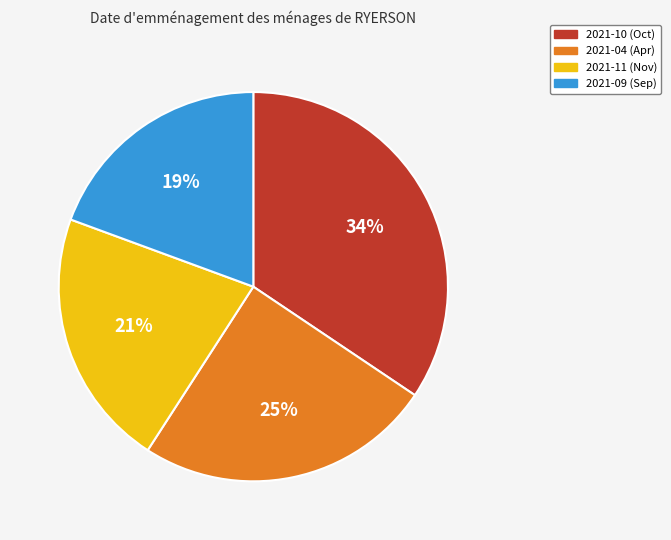

What is the largest slice in the pie chart?

2021-10